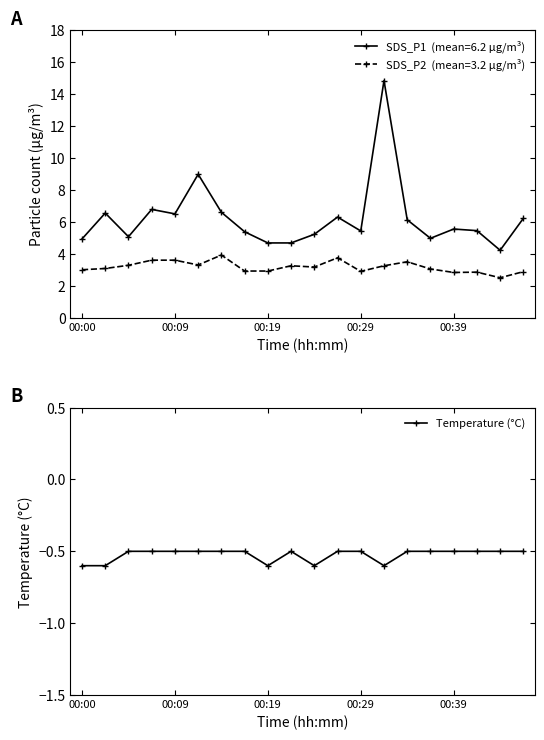

What is the sum of all values?

-10.5